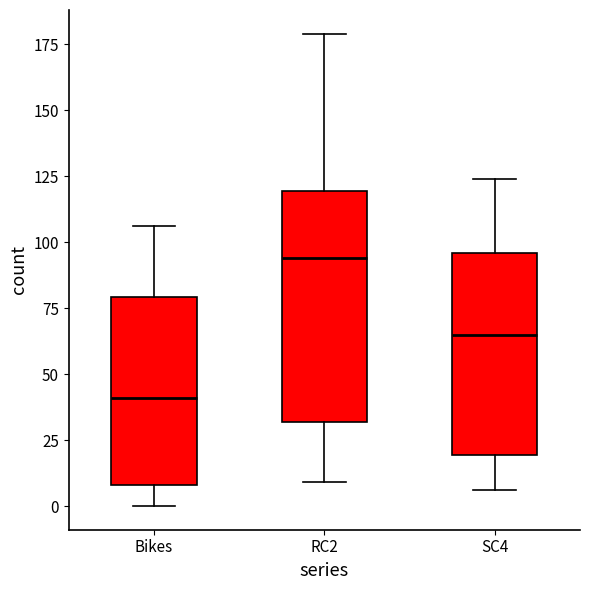

Where does the upper whisker of the box for Bikes end on the y-axis? The values are not printed on the chart, so give them approximately, as read against the axis.

105